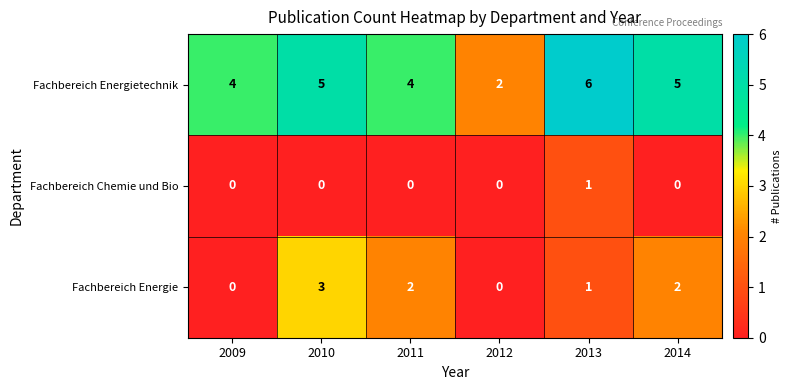

Reading left to right, what are all the values shown in this chart?

Fachbereich Energietechnik: 4	5	4	2	6	5
Fachbereich Chemie und Bio: 0	0	0	0	1	0
Fachbereich Energie: 0	3	2	0	1	2